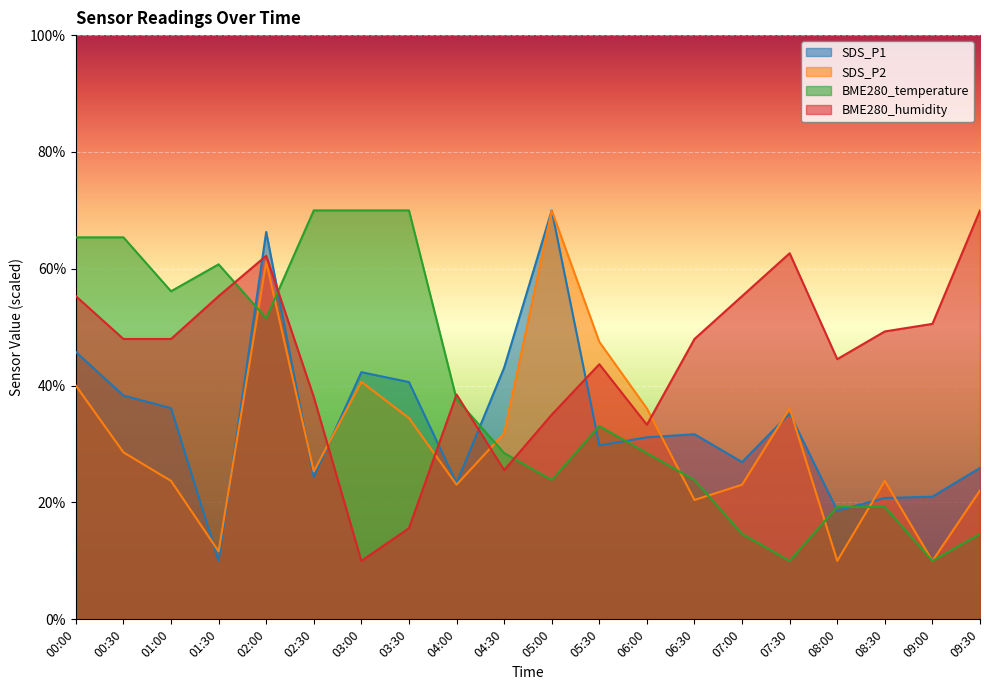

What position from the left is 07:00?

15